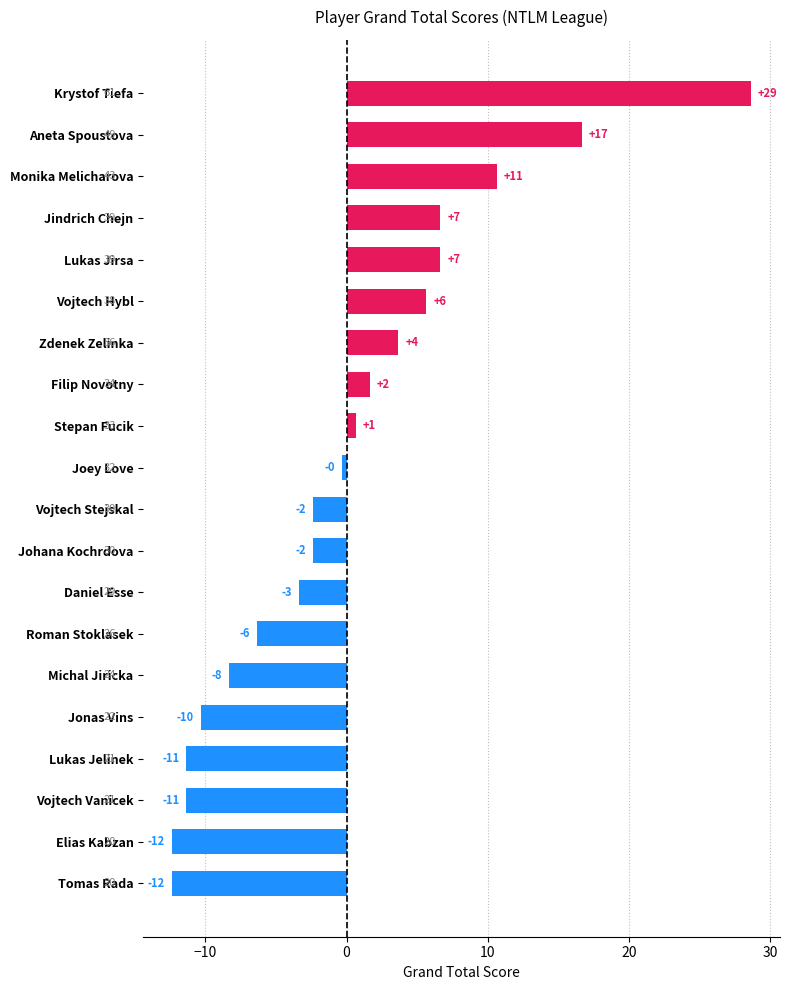

How many bars are there in total?

20